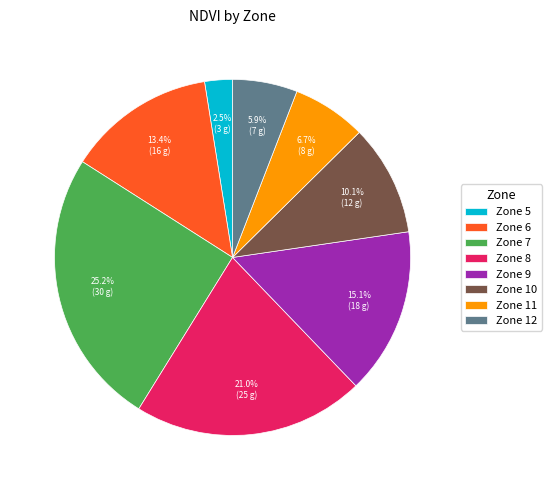

Does any single category account for the majority?

No